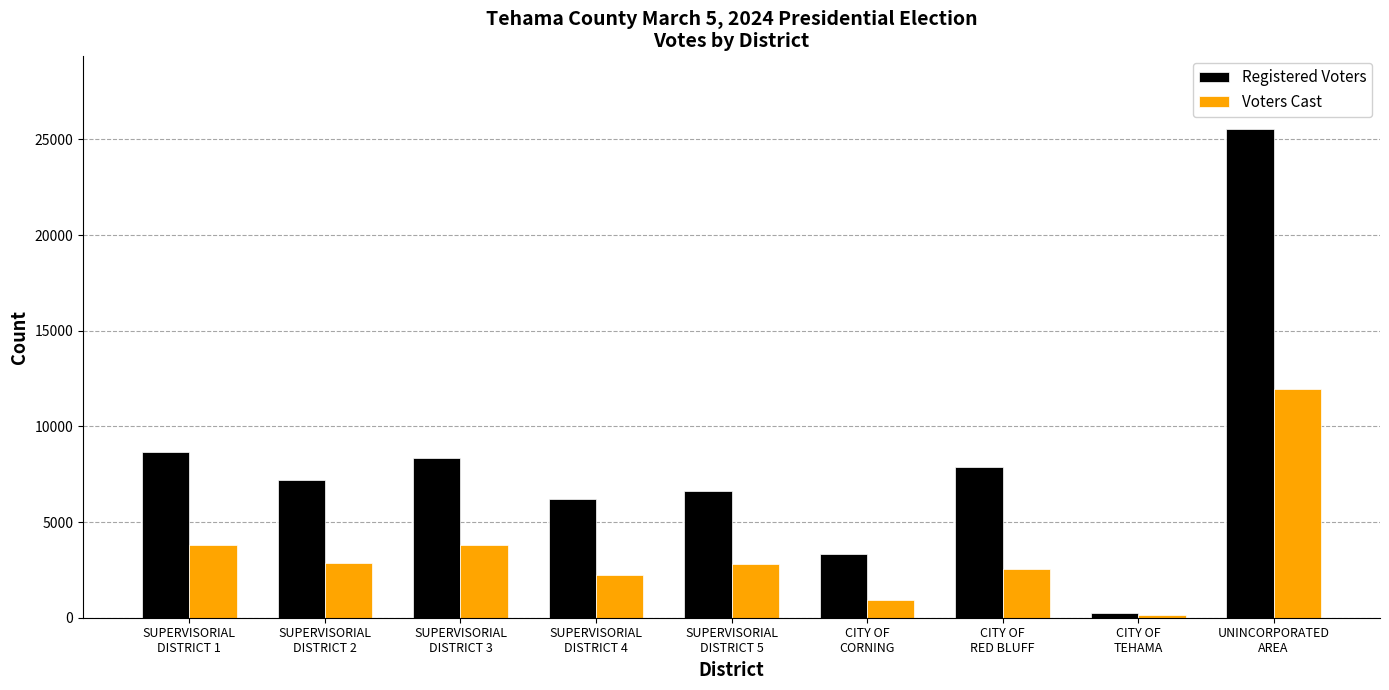

What is the sum of all Registered Voters values?

74040